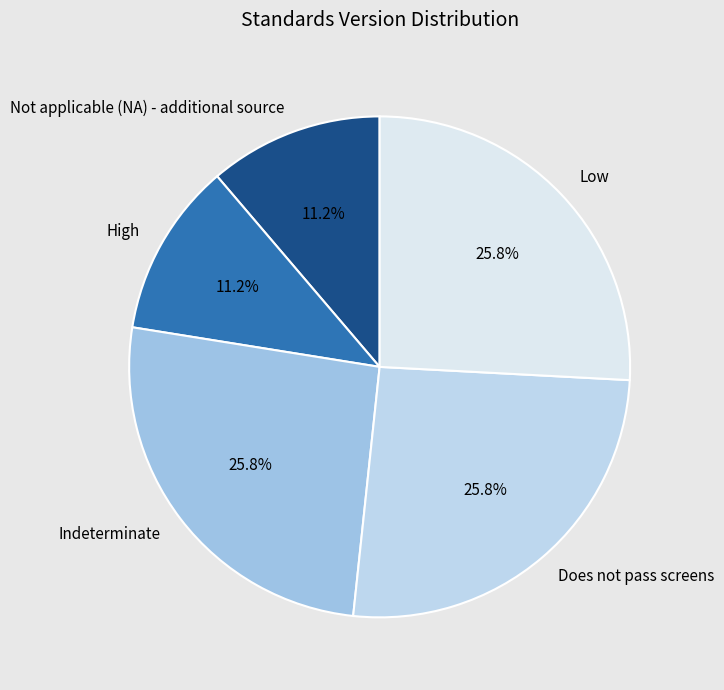

Does High account for over 50% of the chart?

No